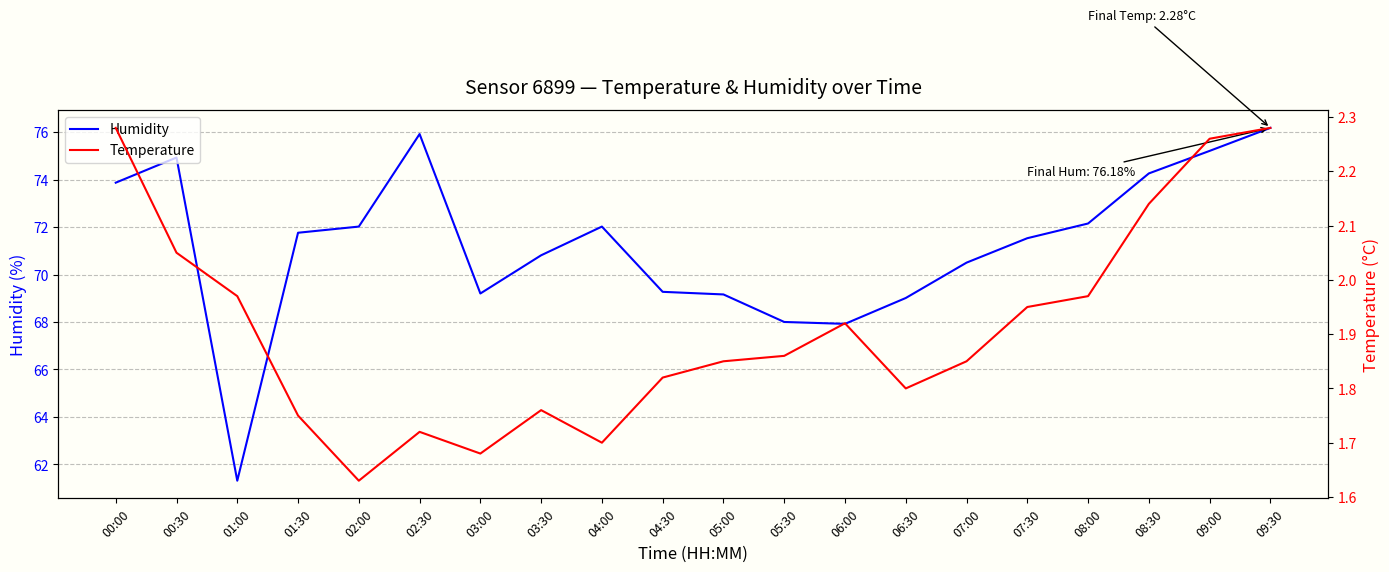

Is it true that Humidity equals 96.1 at 06:30?

False